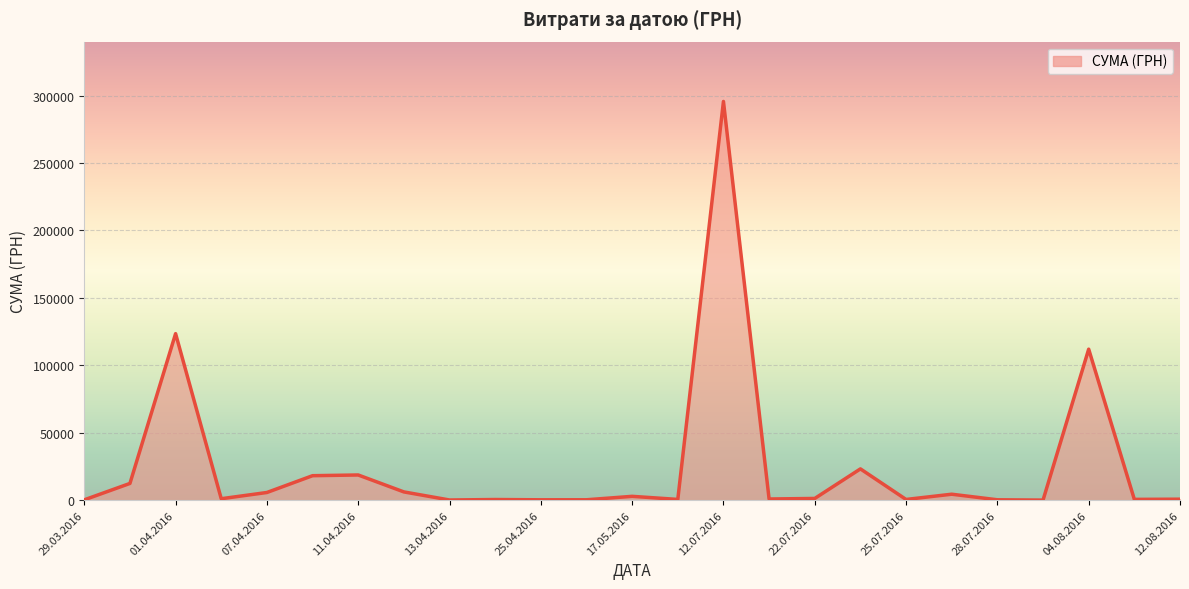

What is the greatest value displayed?

295638.6